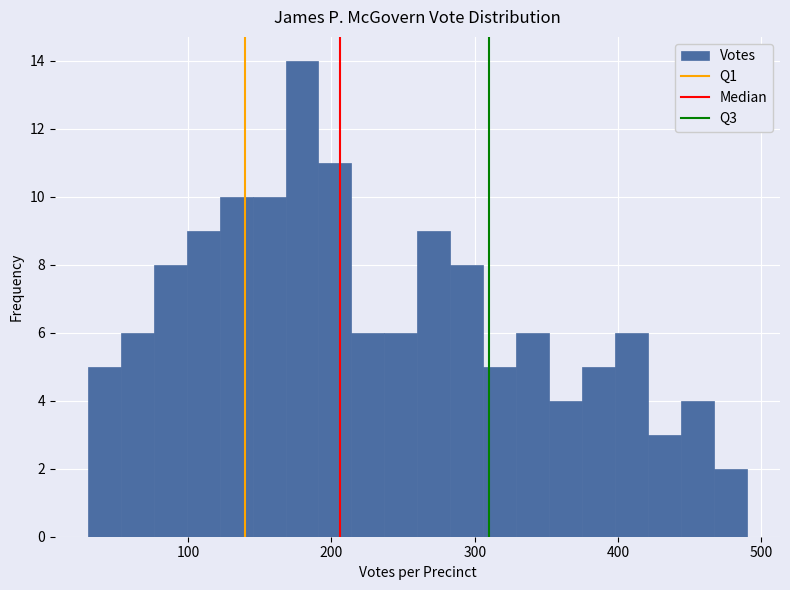

Around what value on the x-axis is the tallest bar? Give the approximate position of its centre, as read against the axis.

180